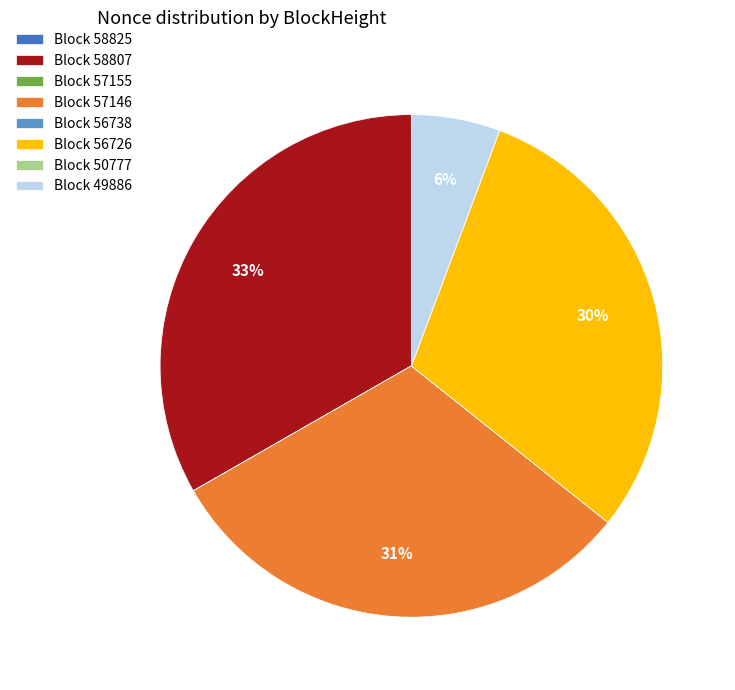

The Block 56726 slice represents 30% of the pie. True or false?

True